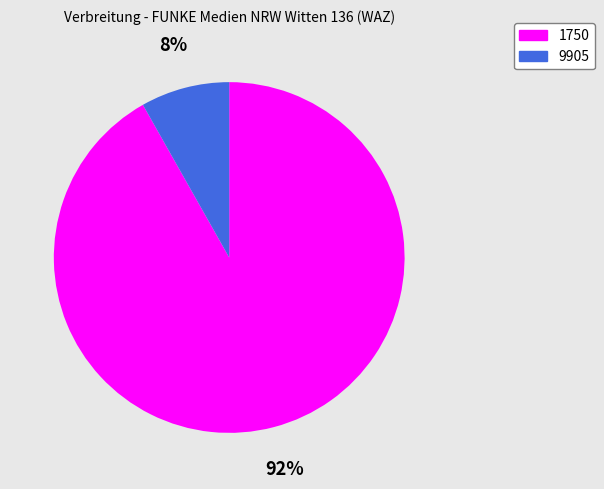

To the nearest percent, what is the average slice percentage?

50%